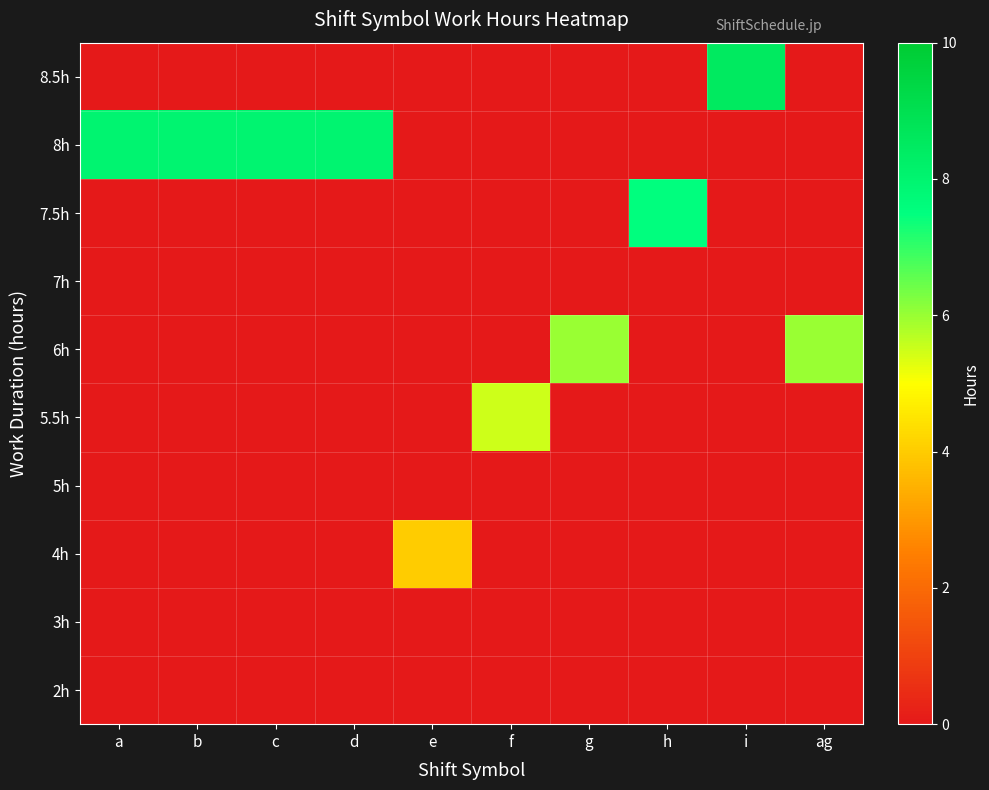

What is the difference between the highest and lowest values at a?

8.0